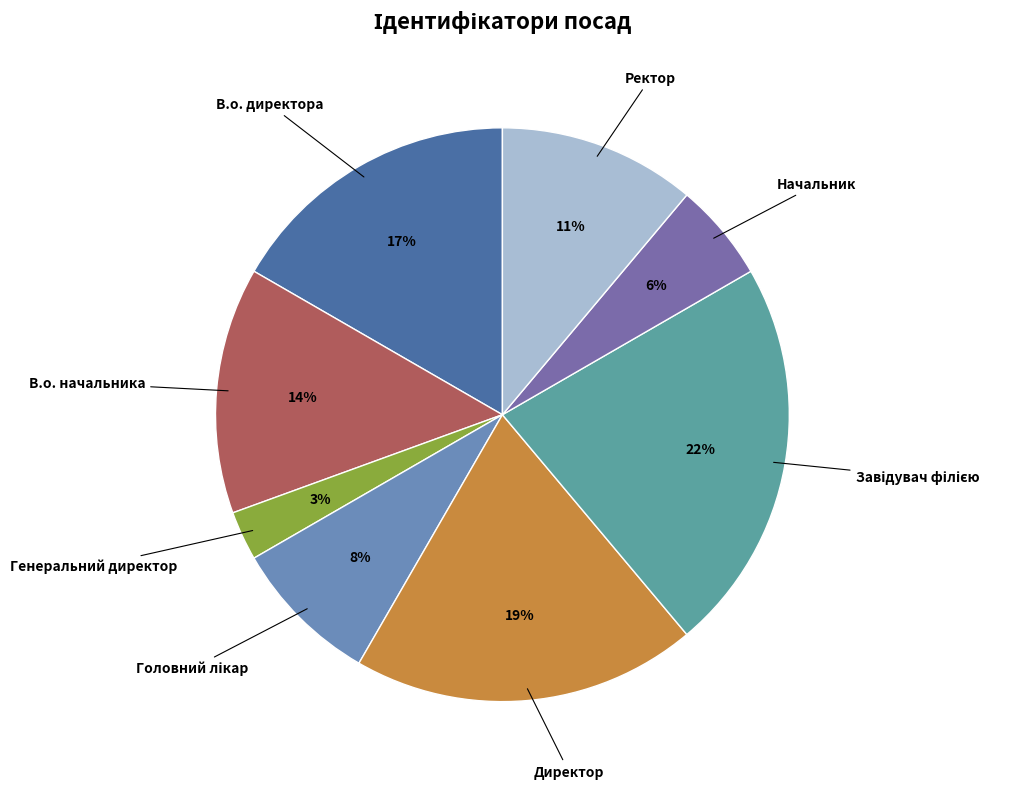

Is there a majority slice in this chart?

No